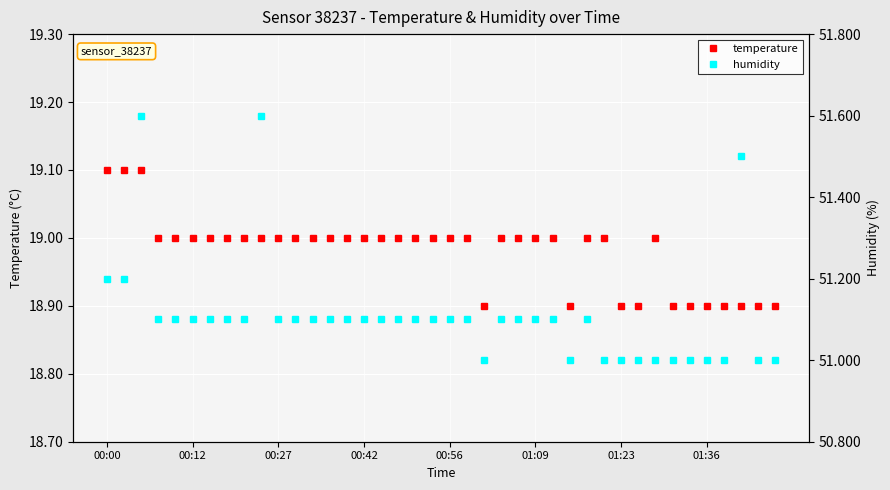

Where is the first local minimum for temperature?

22